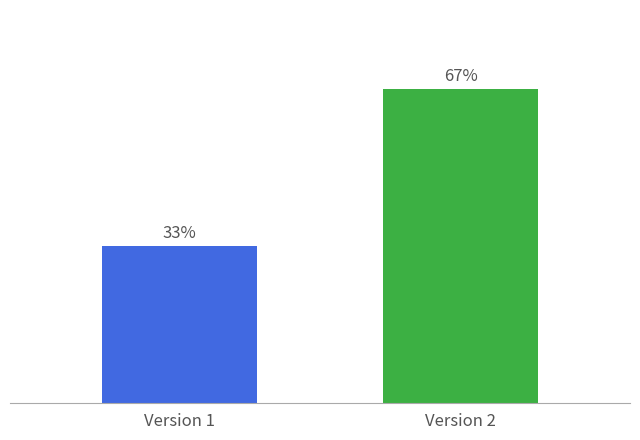

Are the bars horizontal?

No